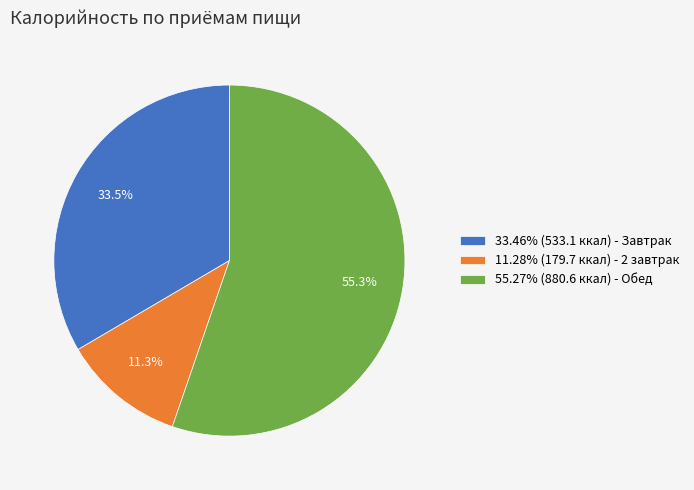

What portion of the pie excludes 33.46% (533.1 ккал) - Завтрак?

66.5%